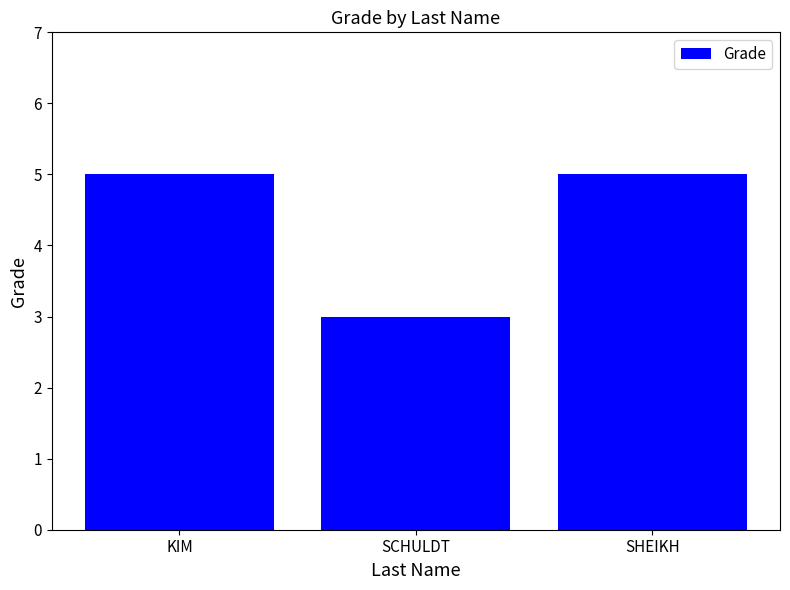

How many data points does each series have?

3